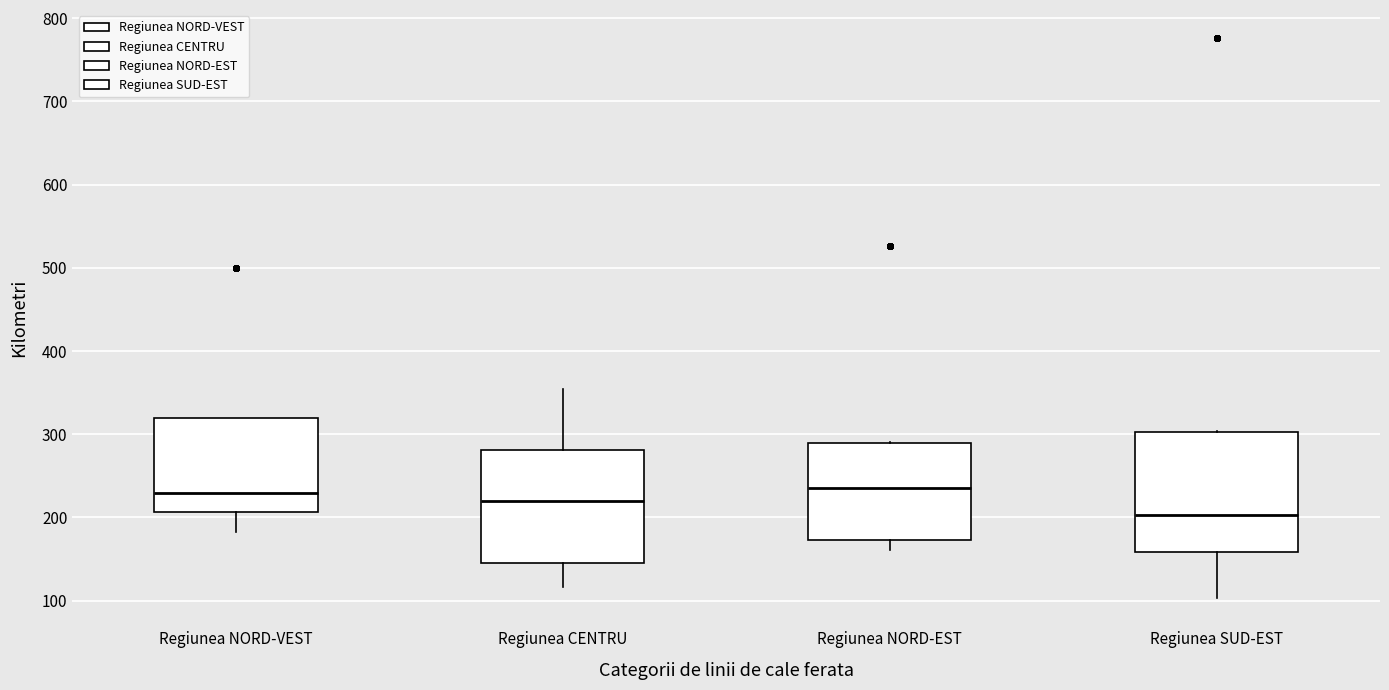

Reading left to right, read every box against the y-axis: the position of its median line, the range the box covers, and the ends of its whiskers. The values are not printed on the chart, so give them approximately, as read against the axis.

Regiunea NORD-VEST: median 230, box 210 to 320, whiskers 180 to 320
Regiunea CENTRU: median 220, box 150 to 280, whiskers 120 to 350
Regiunea NORD-EST: median 240, box 170 to 290, whiskers 160 to 290
Regiunea SUD-EST: median 200, box 160 to 300, whiskers 100 to 300